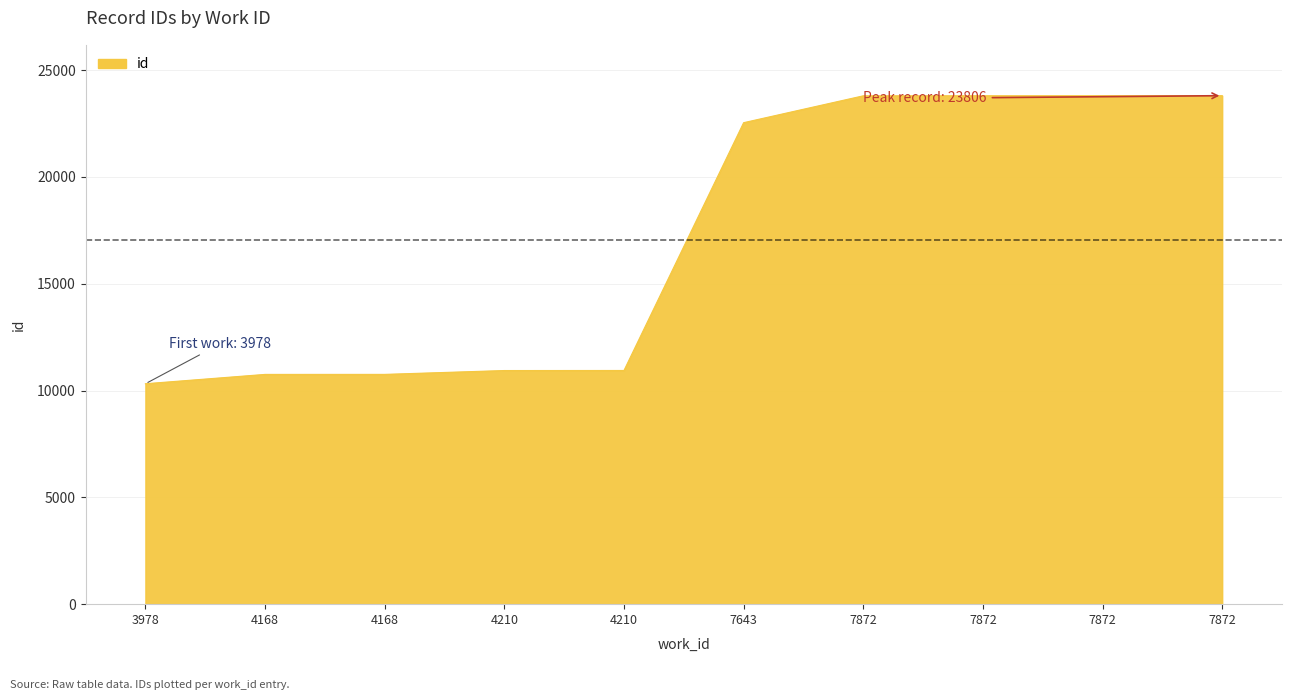

Does the chart have visible grid lines?

Yes